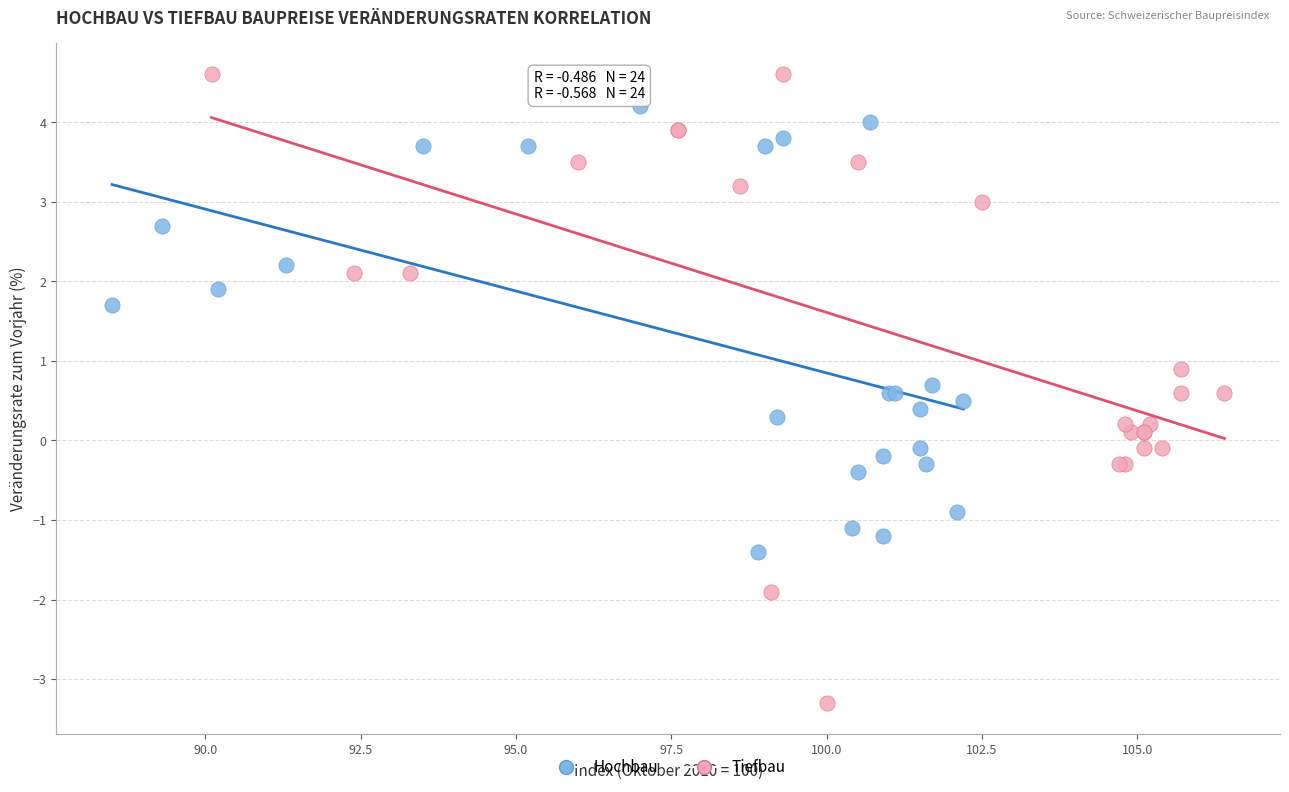

Which series contains the lowest Y value?

Tiefbau